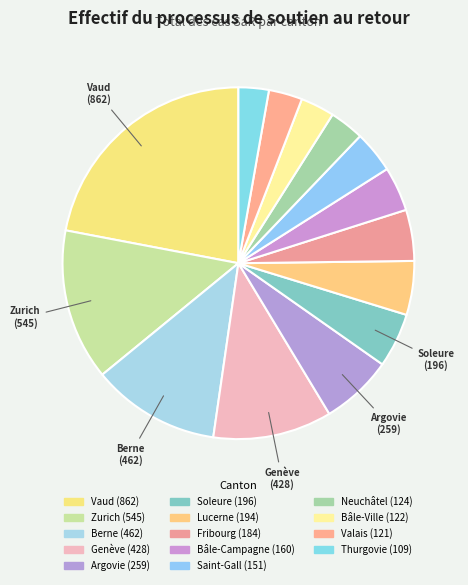

How many slices are in this pie chart?

14